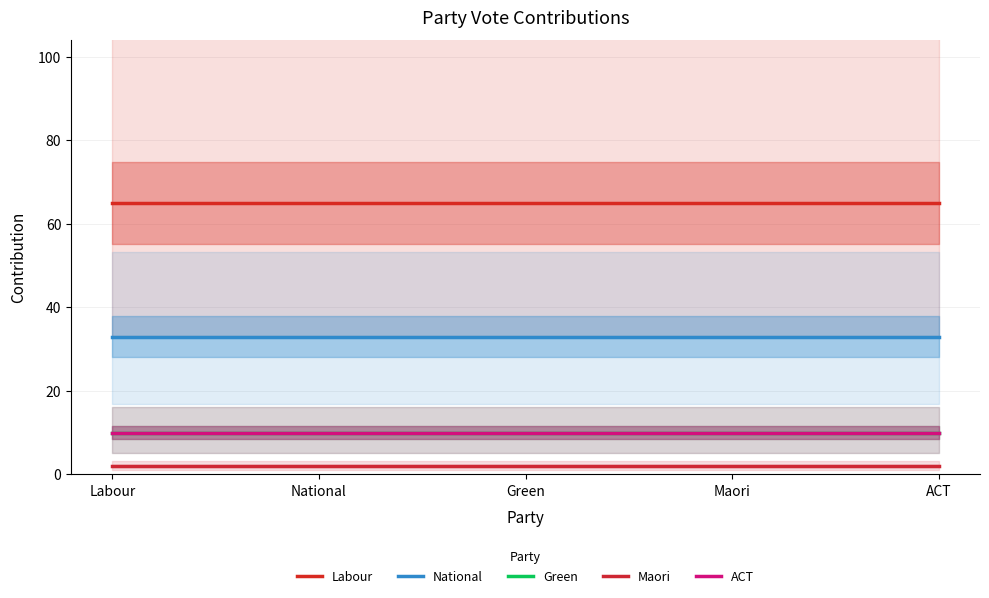

What is the smallest value displayed?

2